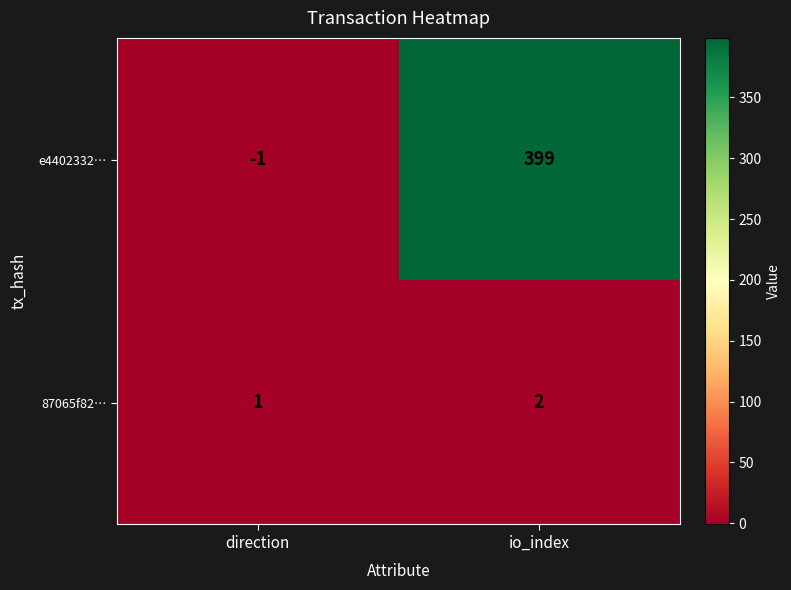

What is the smallest value displayed?

-1